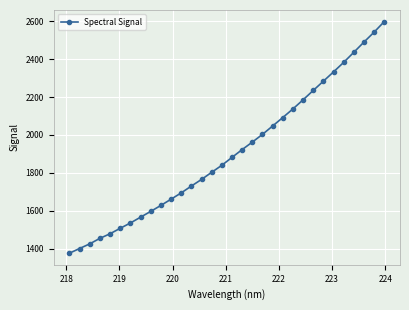

What is the sum of all values?

60985.2